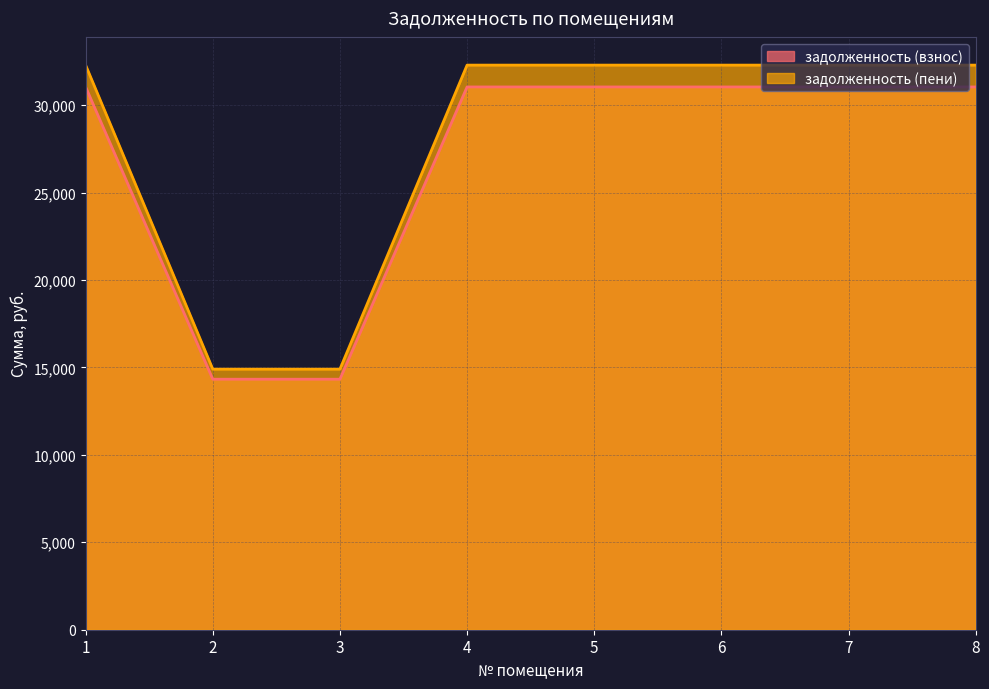

At 3, list the series in order from largest to smallest.

задолженность (пени), задолженность (взнос)